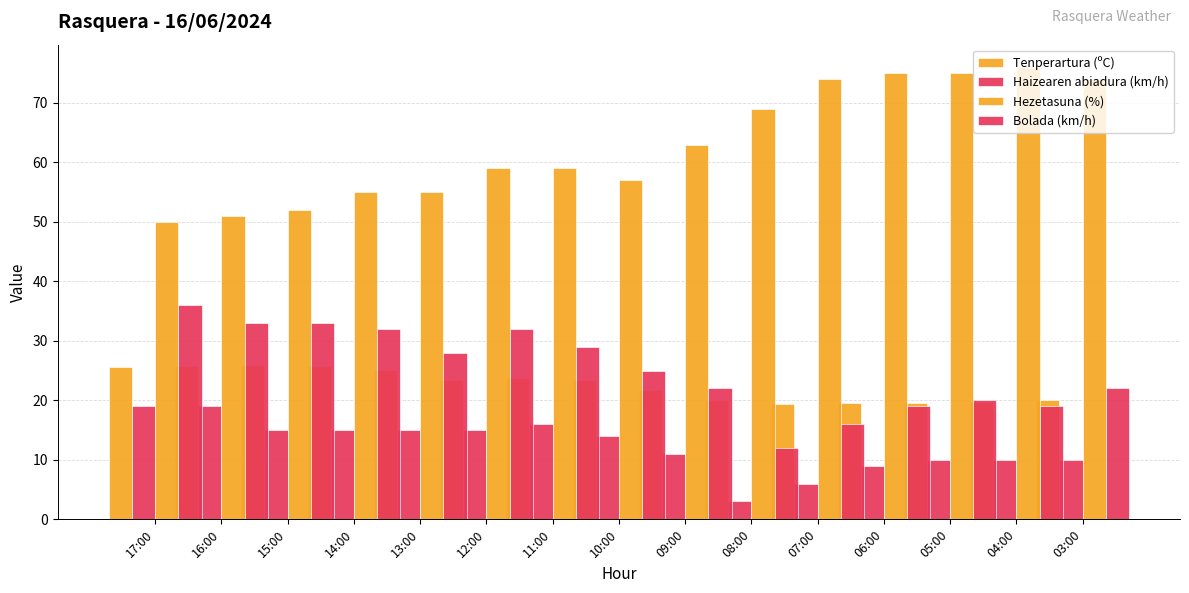

Rank the series at 05:00 from lowest to highest value.

Haizearen abiadura (km/h), Tenperartura (ºC), Bolada (km/h), Hezetasuna (%)